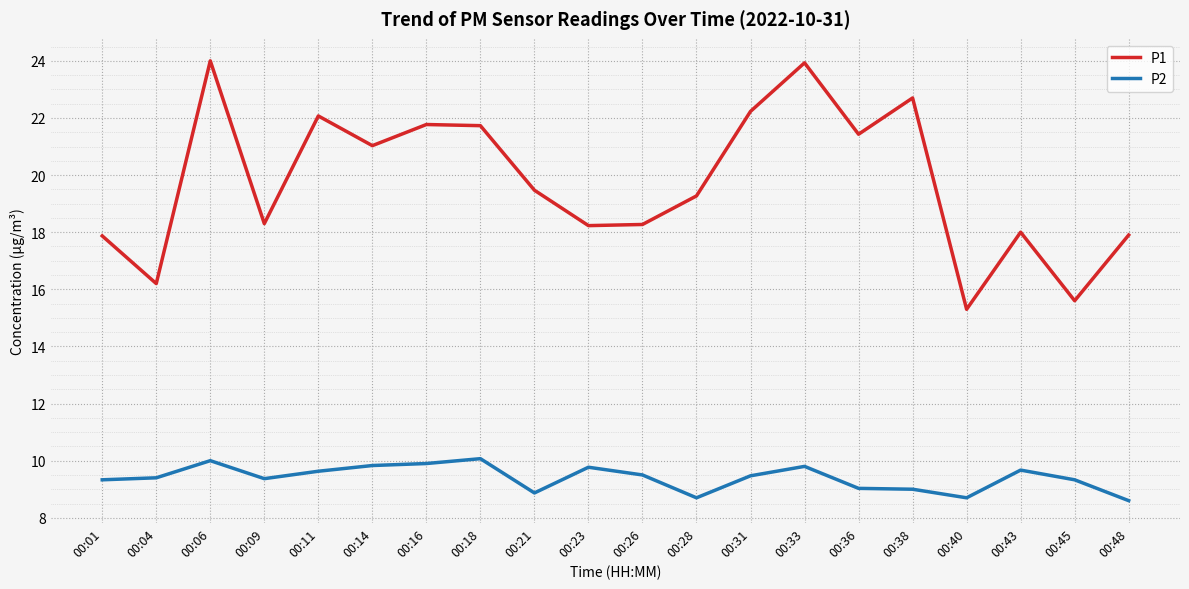

At which label does P2 first exceed 9?

00:01